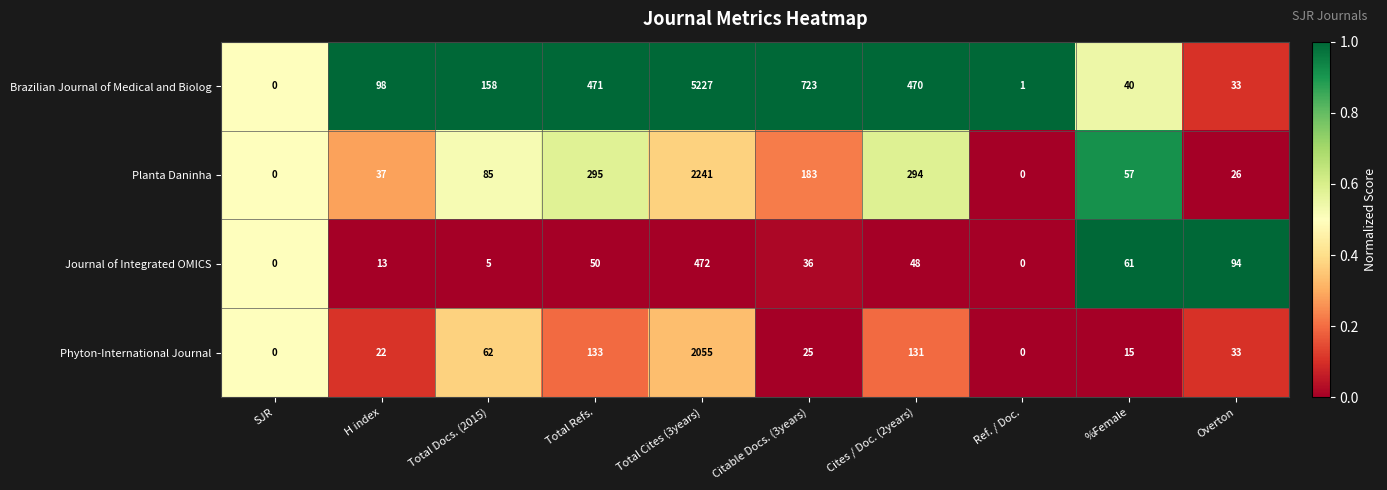

Between Ref. / Doc. and %Female, which series saw the biggest shift?

Journal of Integrated OMICS